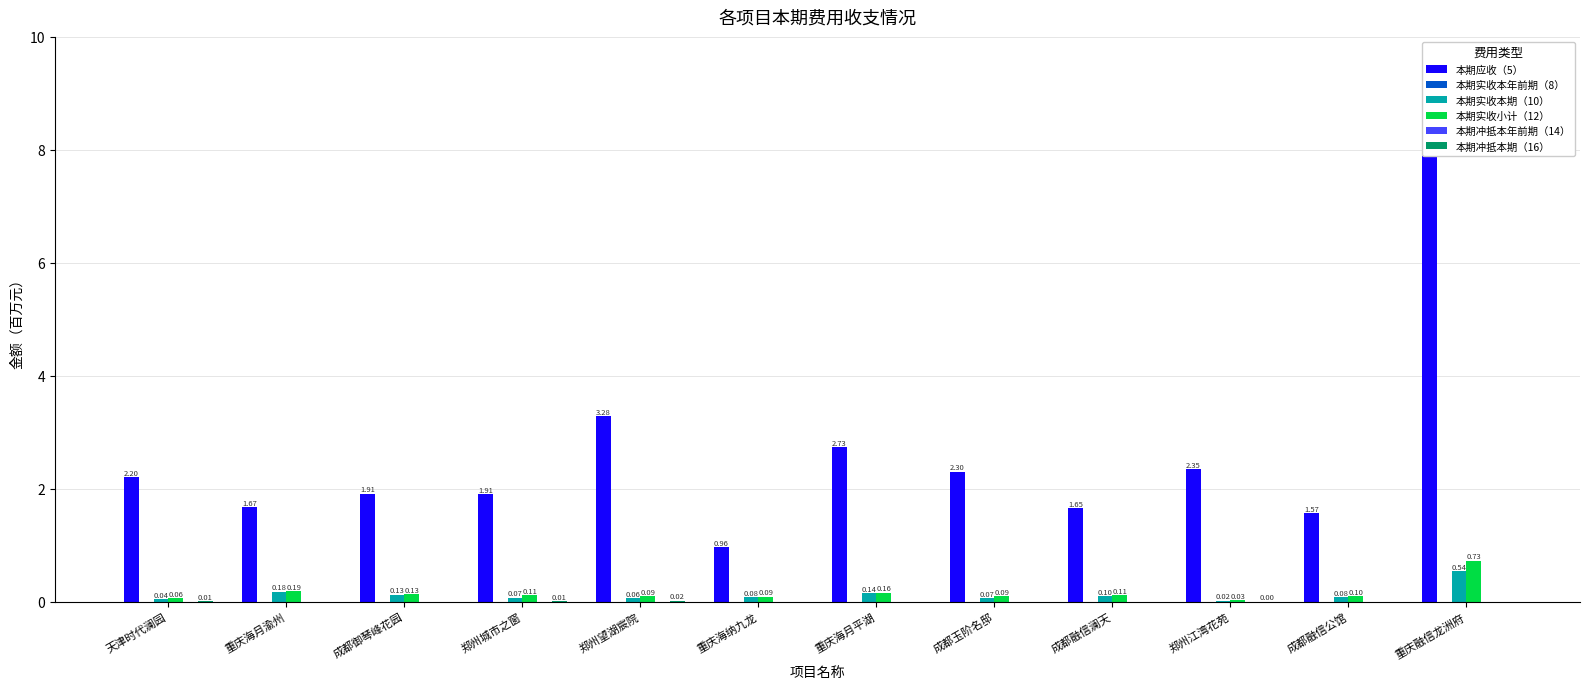

At which label does 本期应收（5） first exceed 2?

天津时代澜园